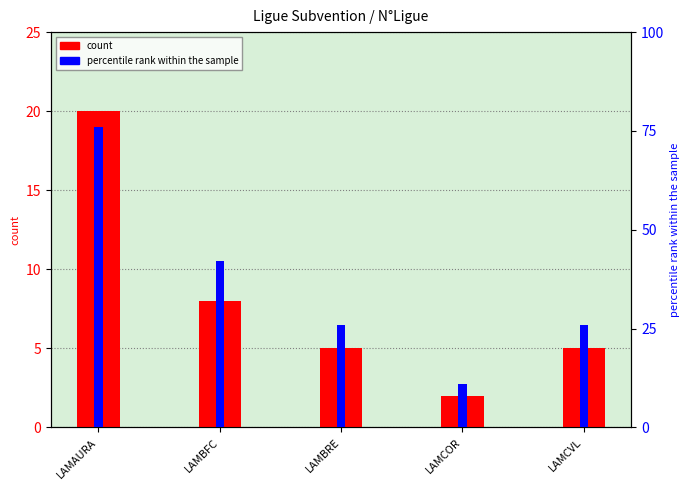

Which category has the highest value across all series?

LAMAURA